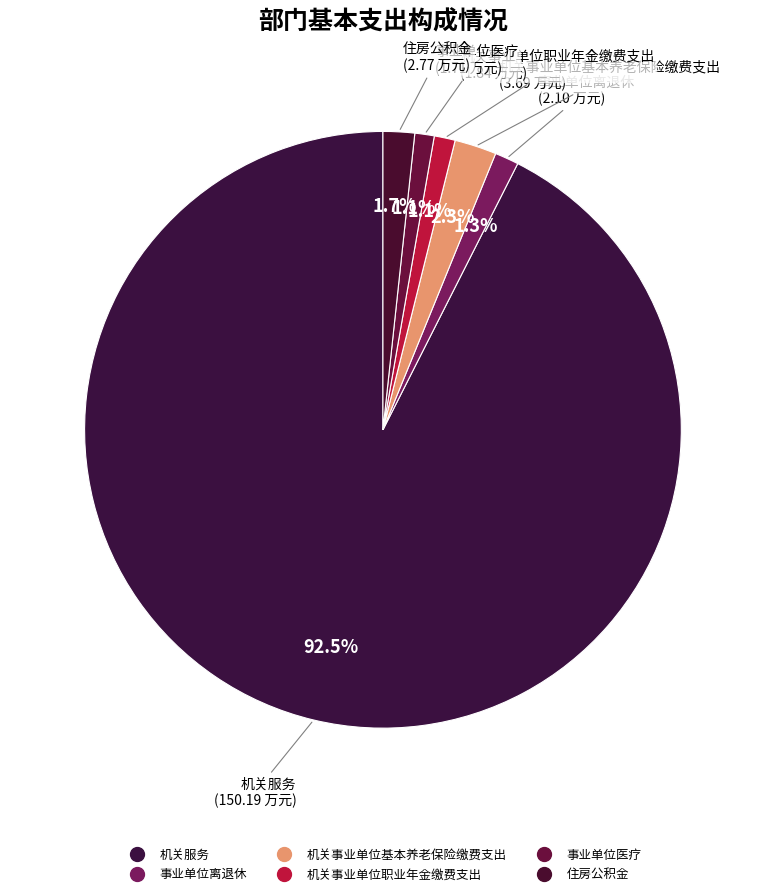

To the nearest percent, what is the combined percentage of 事业单位离退休 and 机关事业单位基本养老保险缴费支出?

4%